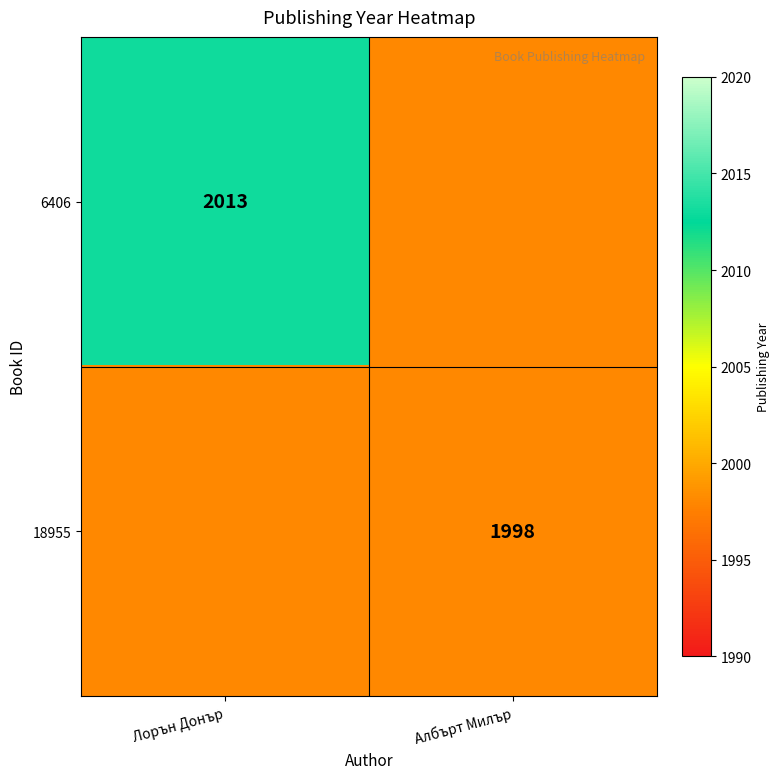

What is the spread (max minus min) of values at Лорън Донър?

15